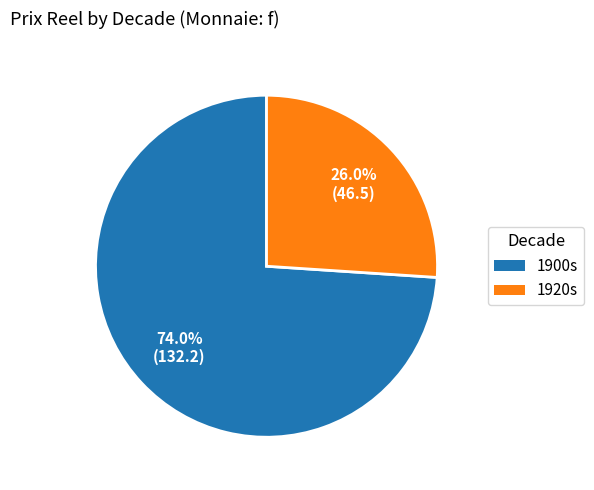

How many slices are in this pie chart?

2